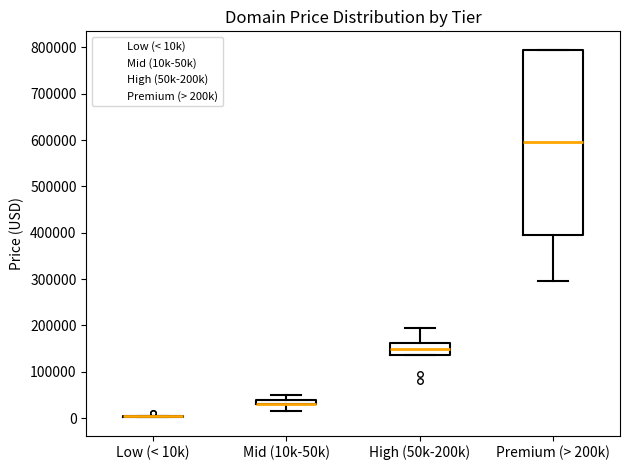

Comparing the boxes themselves (not the whiskers), which one is the tallest?

Premium (> 200k)